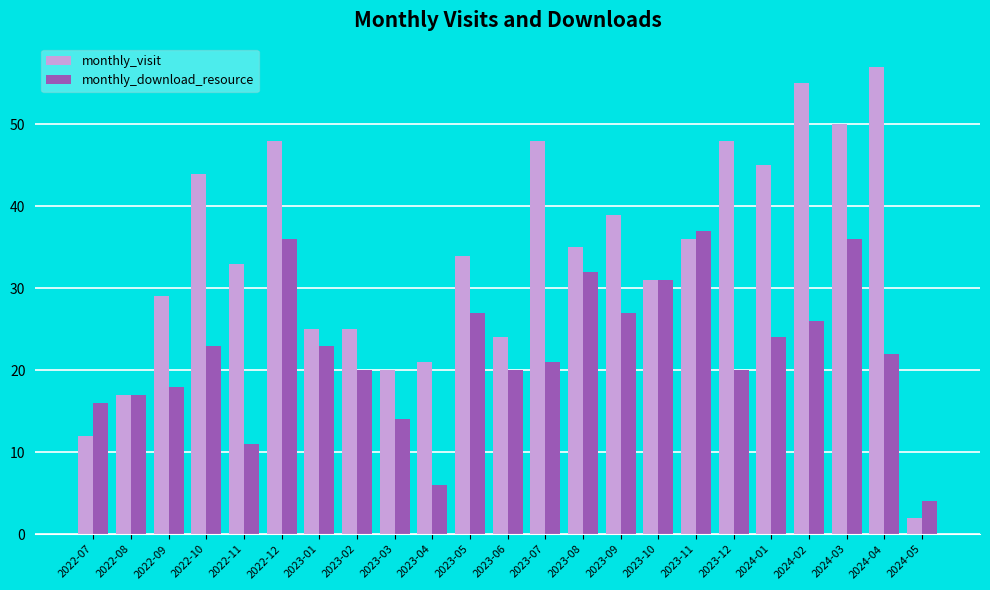

What is the difference between the maximum and second lowest values in the monthly_visit series?

45